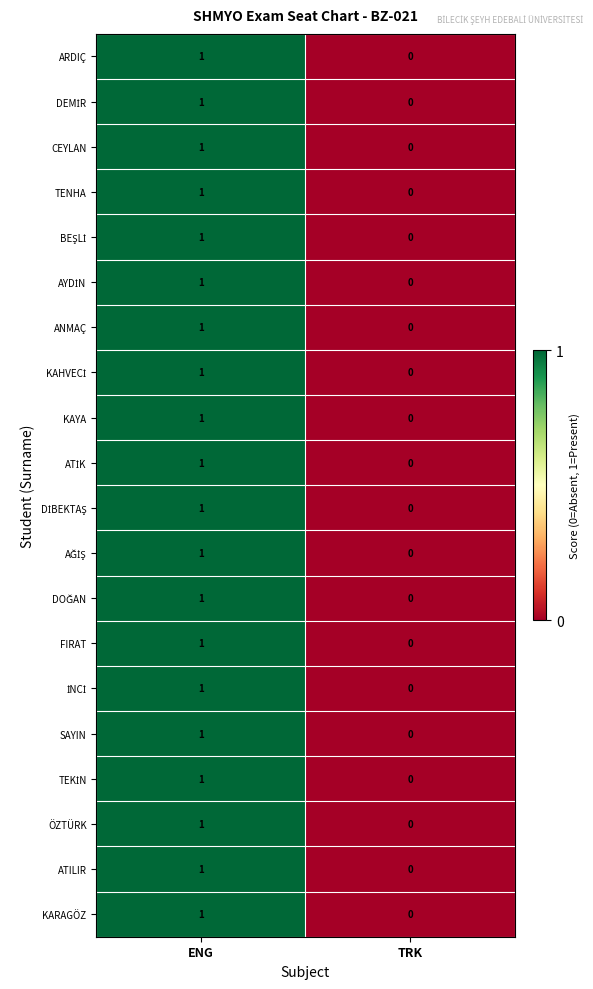

Which label corresponds to the smallest value in the chart?

TRK